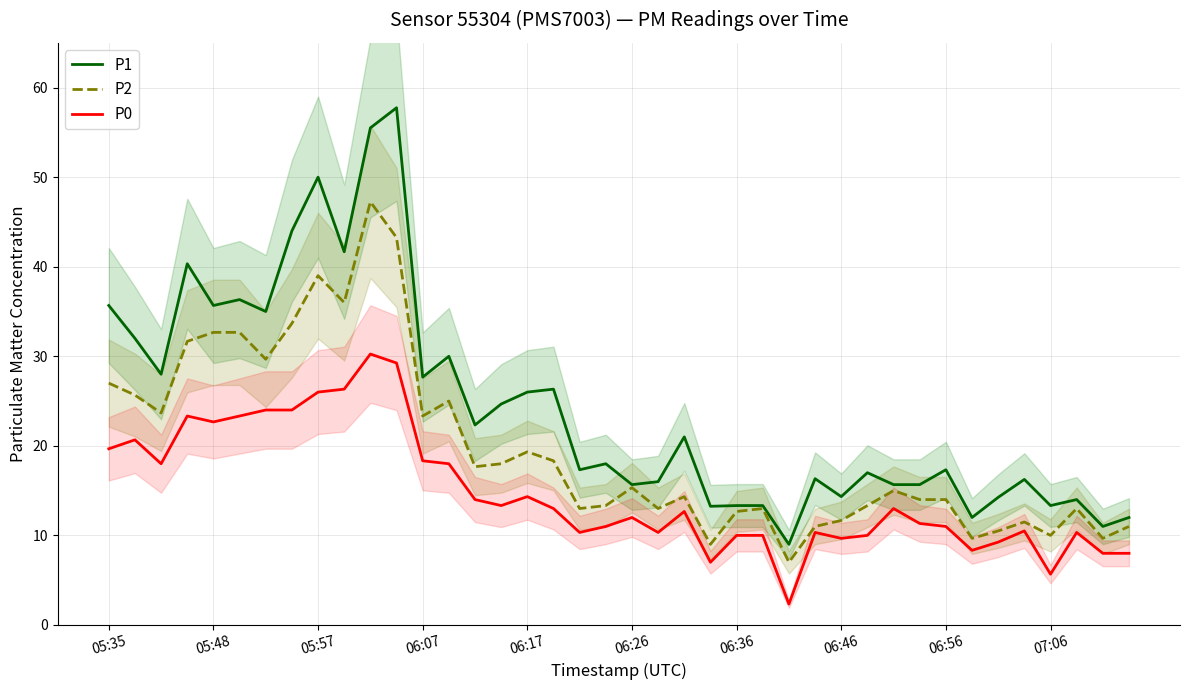

True or false: P1 and P2 intersect in this chart.

False